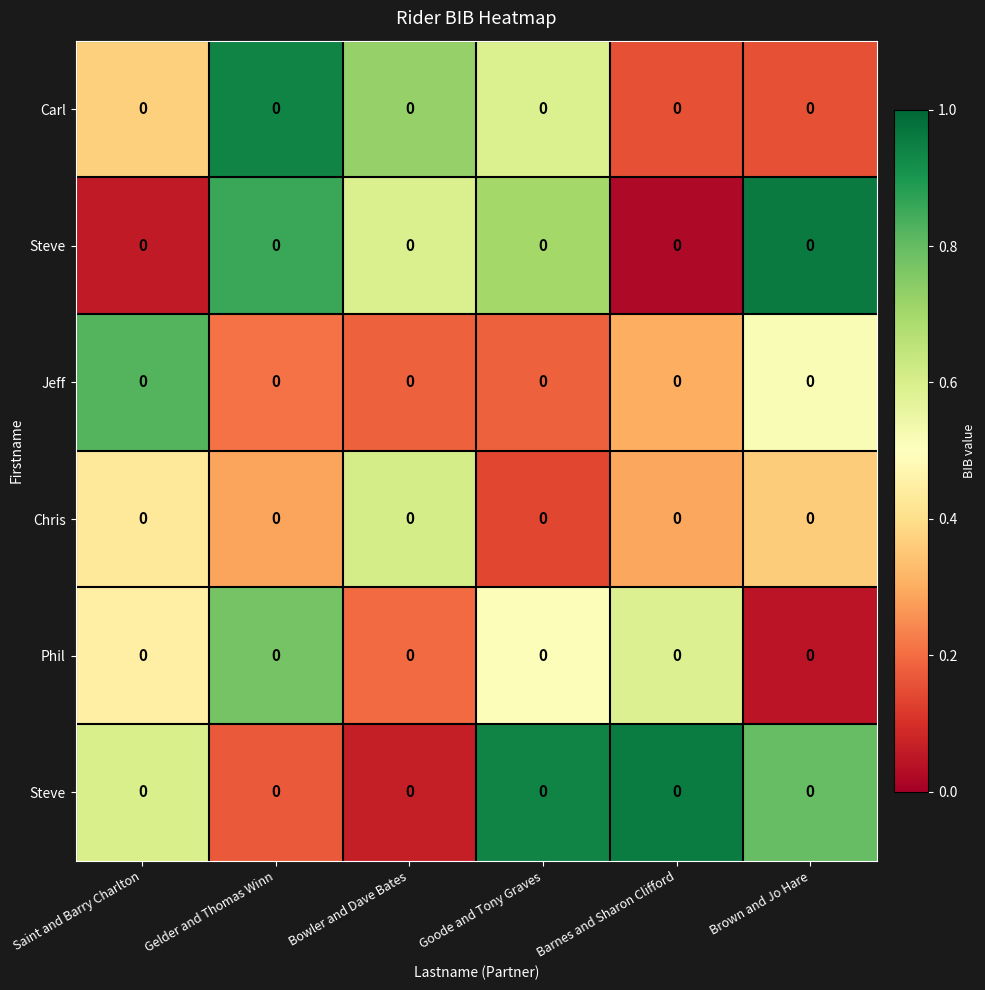

What is the spread (max minus min) of values at Brown and Jo Hare?

0.9